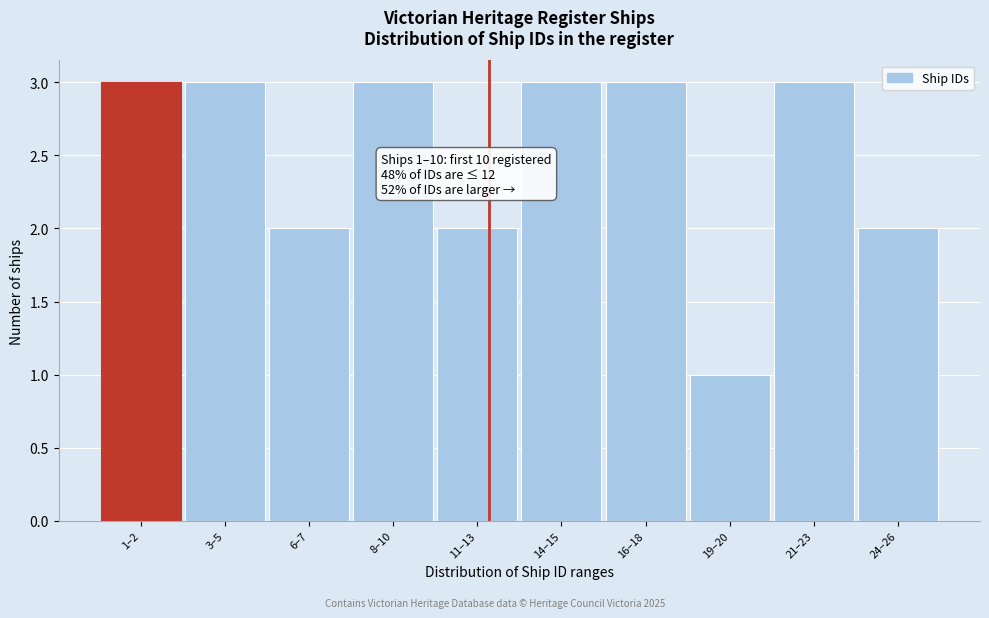

Reading left to right, transcribe all the data shown in this chart.

1–2=3	3–5=3	6–7=2	8–10=3	11–13=2	14–15=3	16–18=3	19–20=1	21–23=3	24–26=2